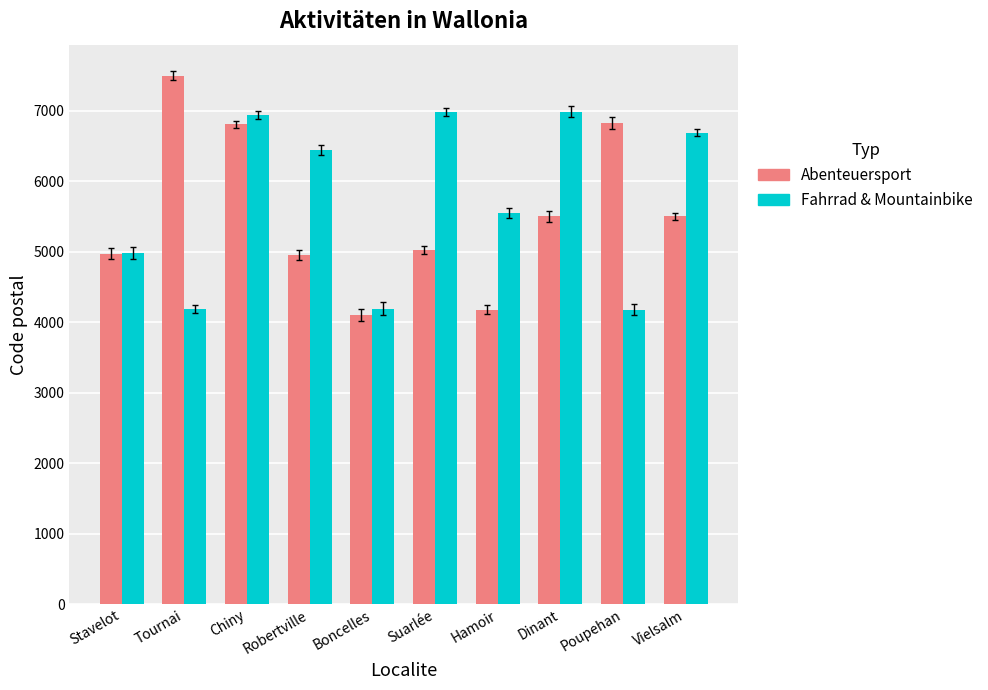

What is the average value of the Fahrrad & Mountainbike series?

5713